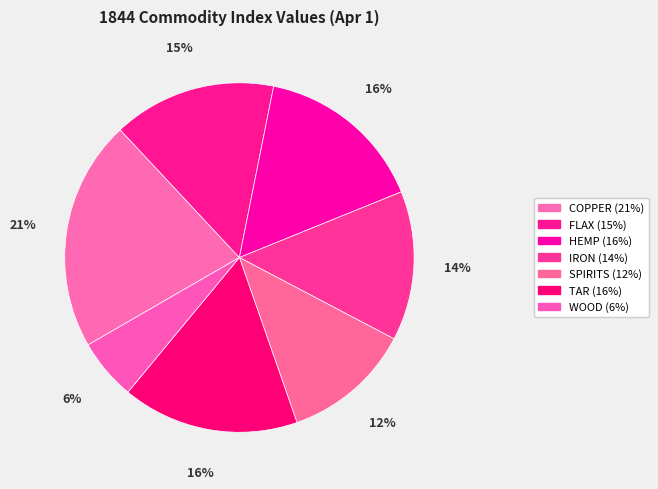

What is the largest slice in the pie chart?

COPPER